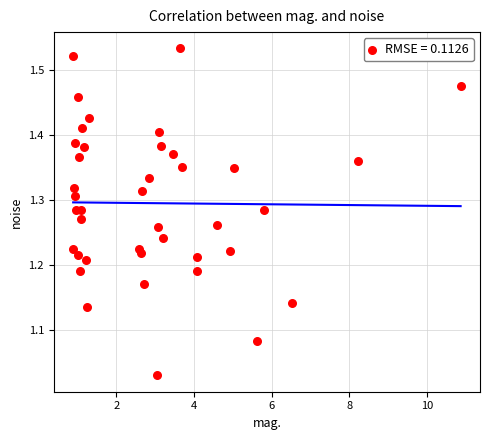

What is the range of X values (max minus min)?

10.0